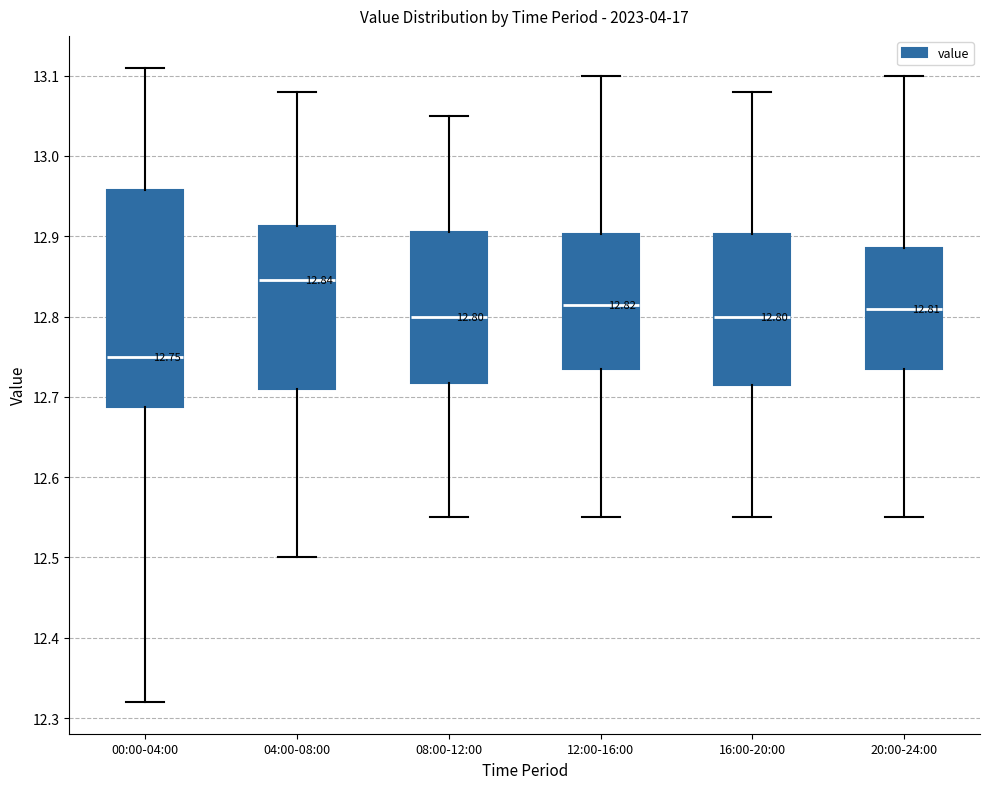

Which box's median line is the lowest?

00:00-04:00